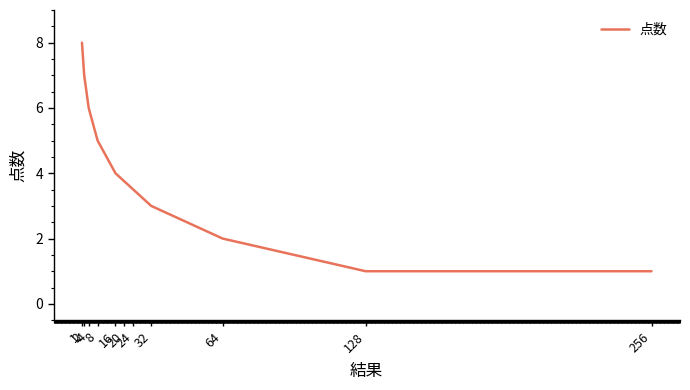

True or false: the data shows 0.4 at 128.

False